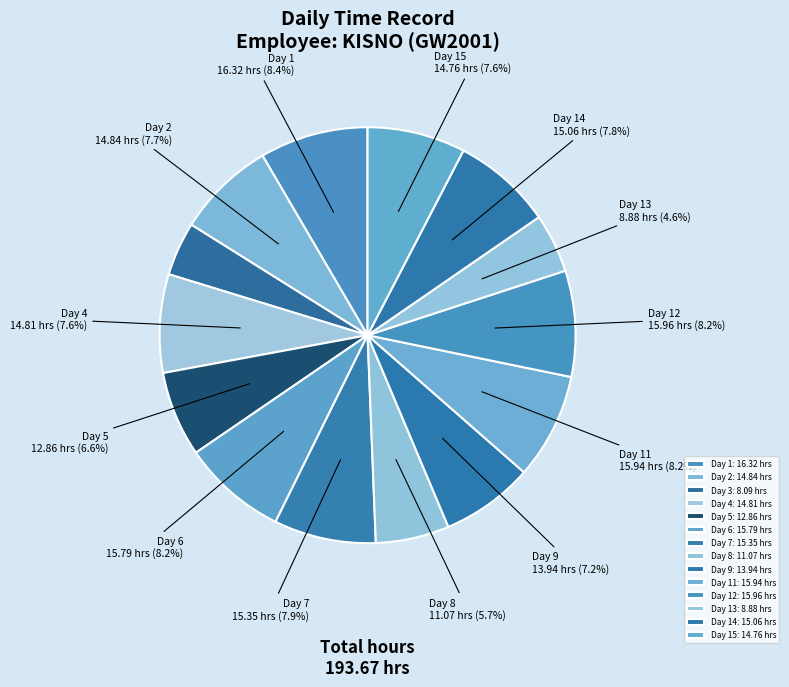

Count the number of slices in the pie.

14